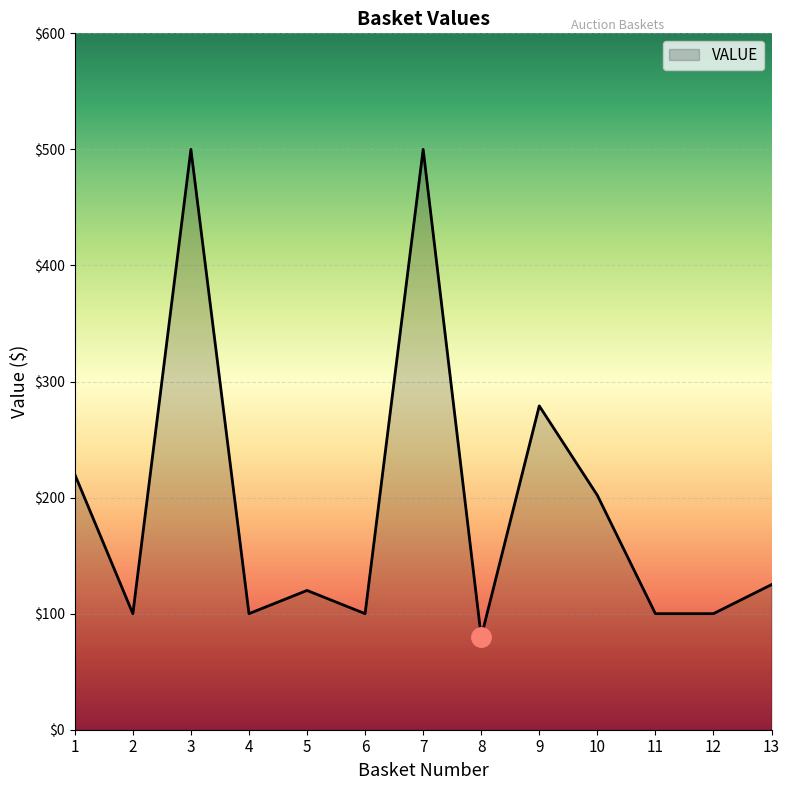

What is the maximum value shown in the chart?

500